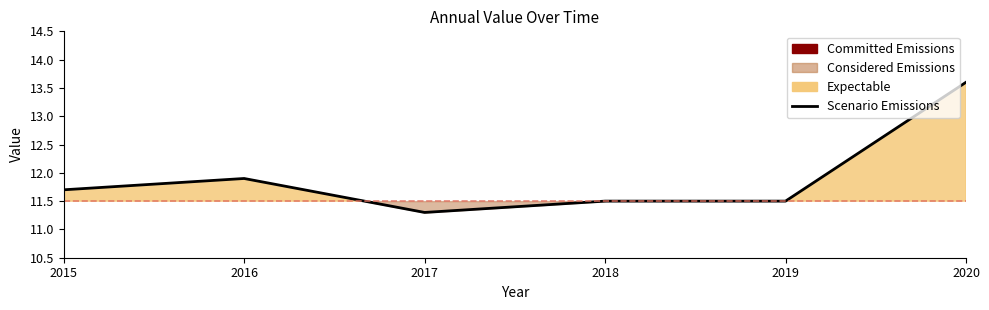

How many interior local peaks (higher than both neighbors) does the data have?

1